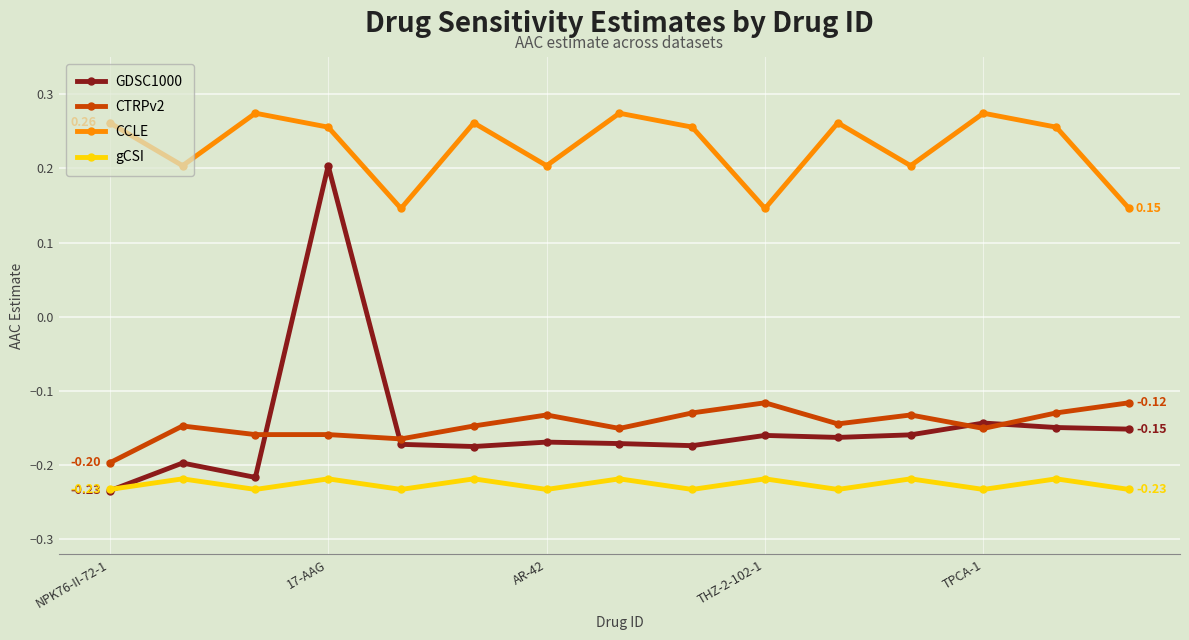

List the series in order of their peak value, highest first.

CCLE, GDSC1000, CTRPv2, gCSI